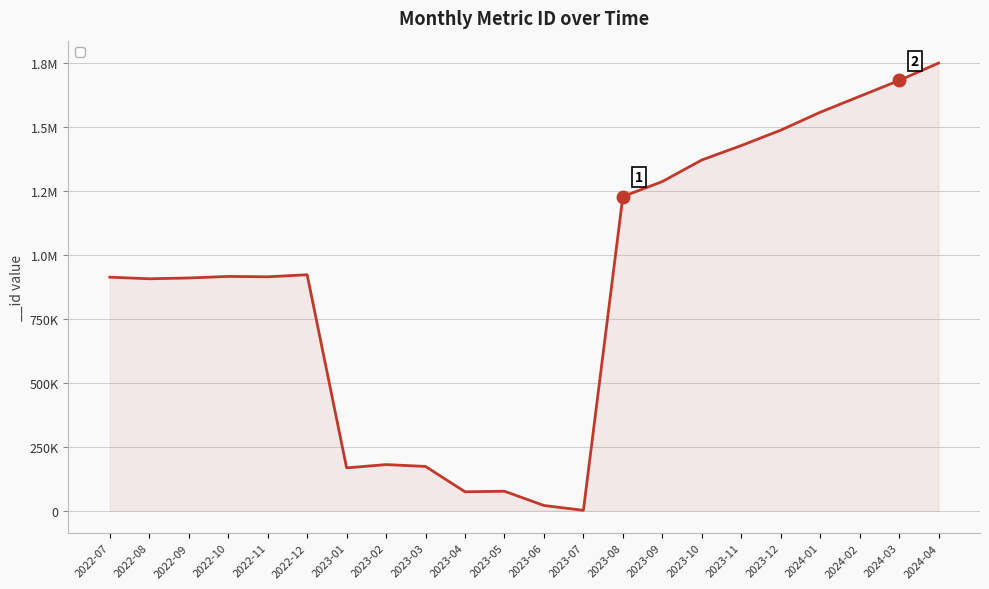

What is the difference between the values at 2023-06 and 2022-08?

886262